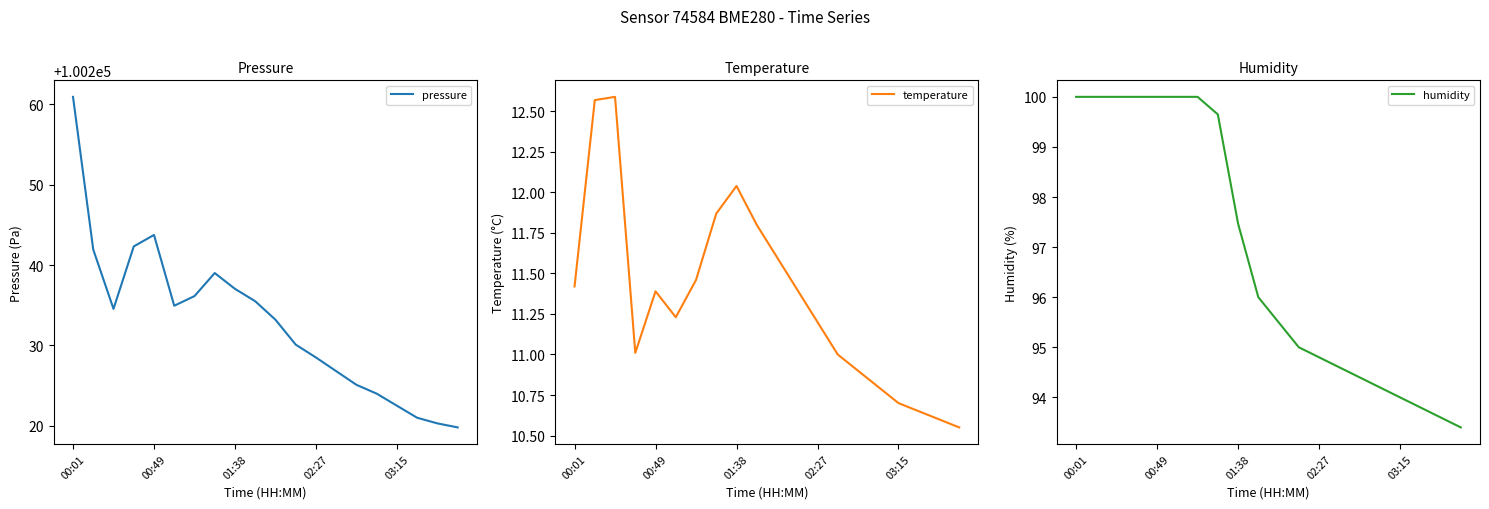

What is the minimum value for pressure?

100219.8